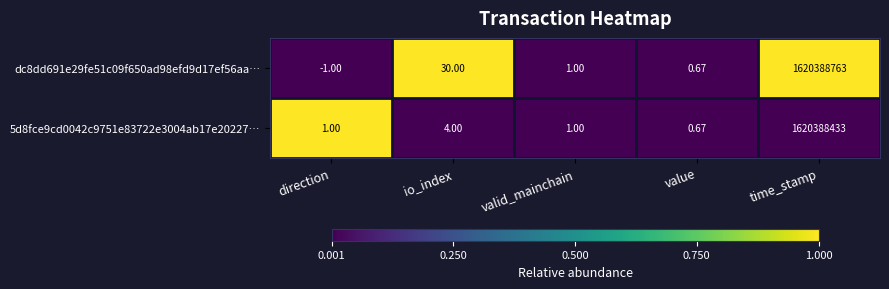

Which category has the lowest value across all series?

direction